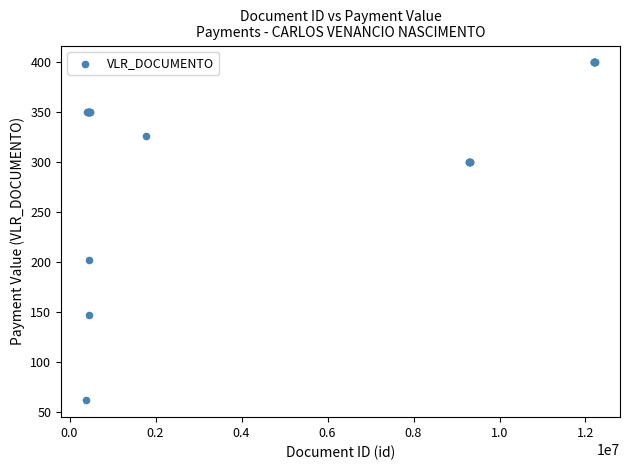

What Y value in the scatter plot is closest to 231?

202.2